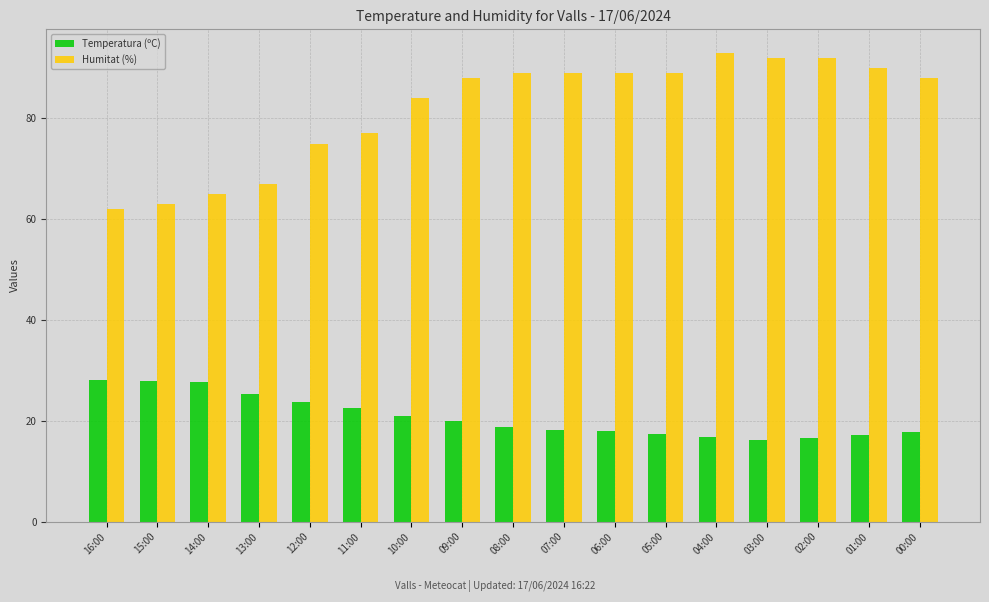

The value of Humitat (%) at 14:00 is 65.0. True or false?

True